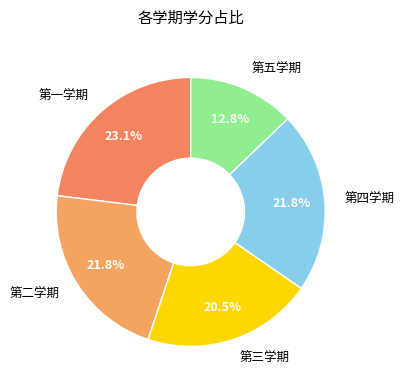

Is there a majority slice in this chart?

No